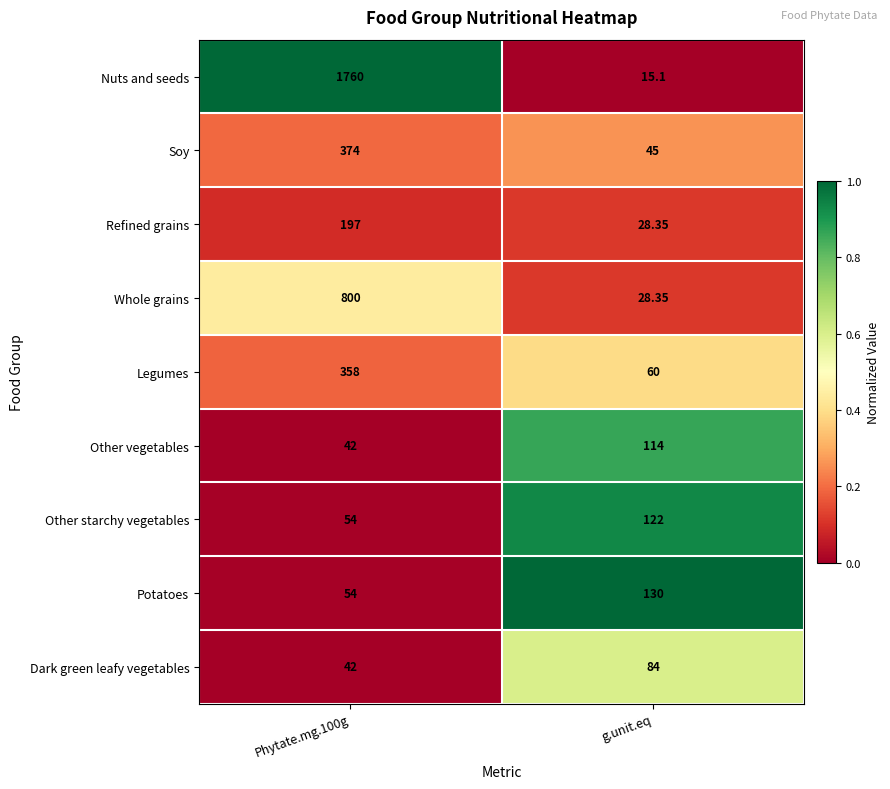

Which series has the widest spread of values?

Nuts and seeds